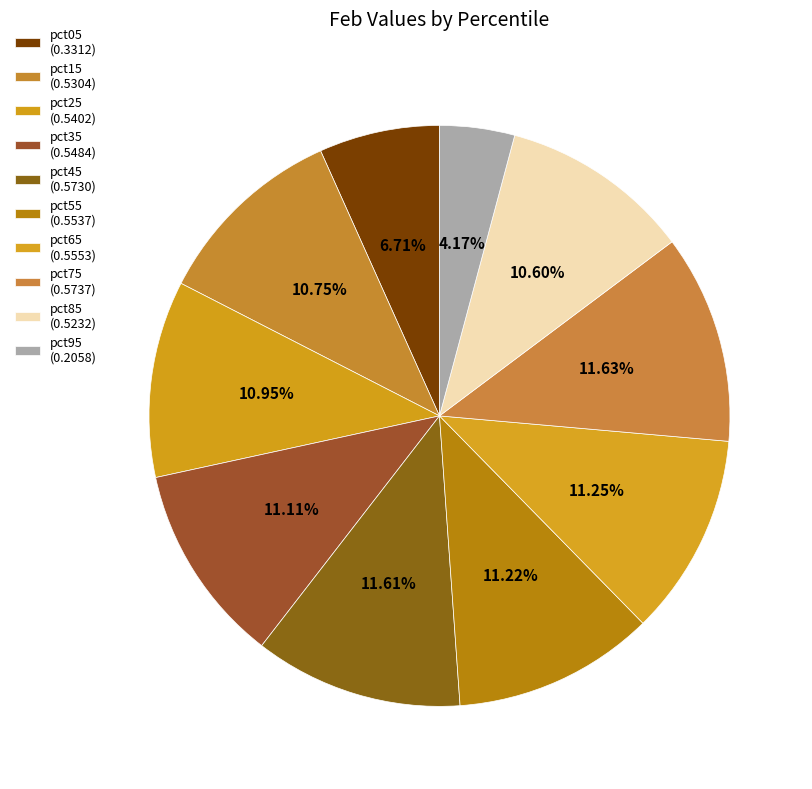

How many segments does this pie chart have?

10